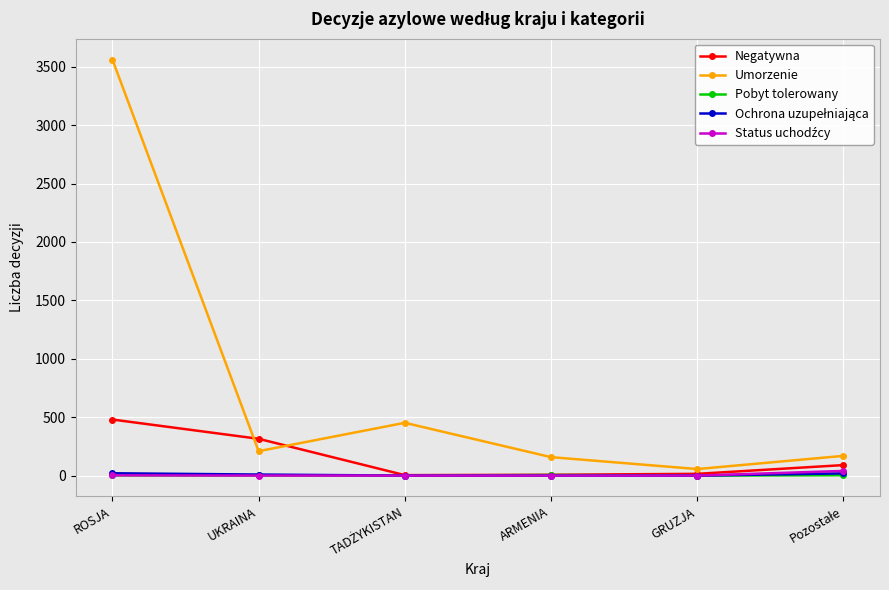

The value of Negatywna at ROSJA is 480. True or false?

True